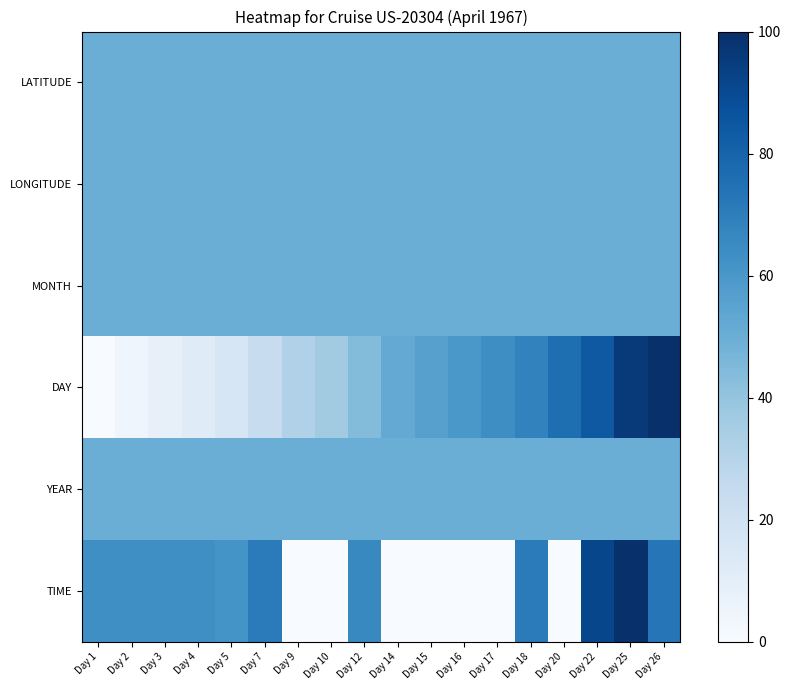

List the series in order of their peak value, highest first.

DAY, TIME, LATITUDE, LONGITUDE, MONTH, YEAR